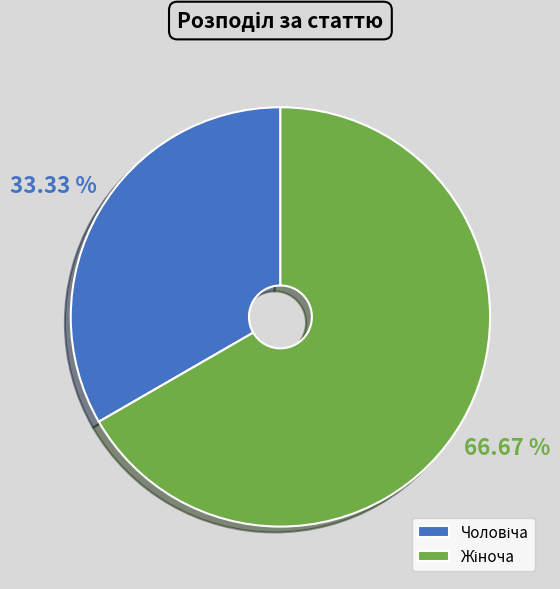

Does any single category account for the majority?

Yes